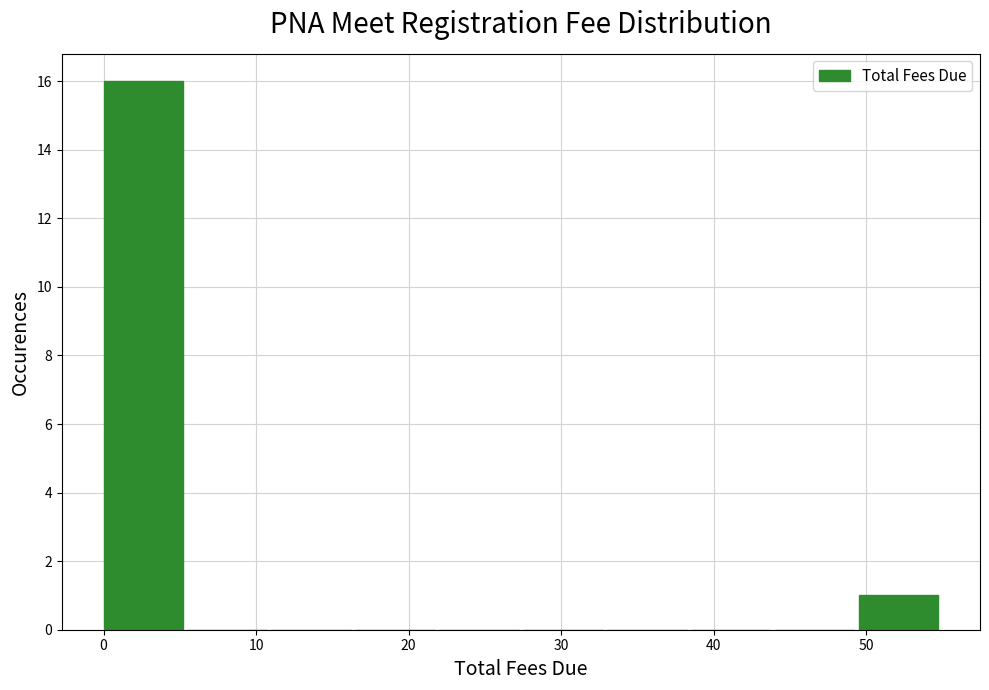

Reading left to right, transcribe this chart: for each bar, give the range it covers on the x-axis and its height. Neither the bar edges nor the heights are printed on the chart, so give them approximately, as read against the axes.

0.0 to 5.5: 16
5.5 to 11.0: 0
11.0 to 16.5: 0
16.5 to 22.0: 0
22.0 to 27.5: 0
27.5 to 33.0: 0
33.0 to 38.5: 0
38.5 to 44.0: 0
44.0 to 49.5: 0
49.5 to 55.0: 1